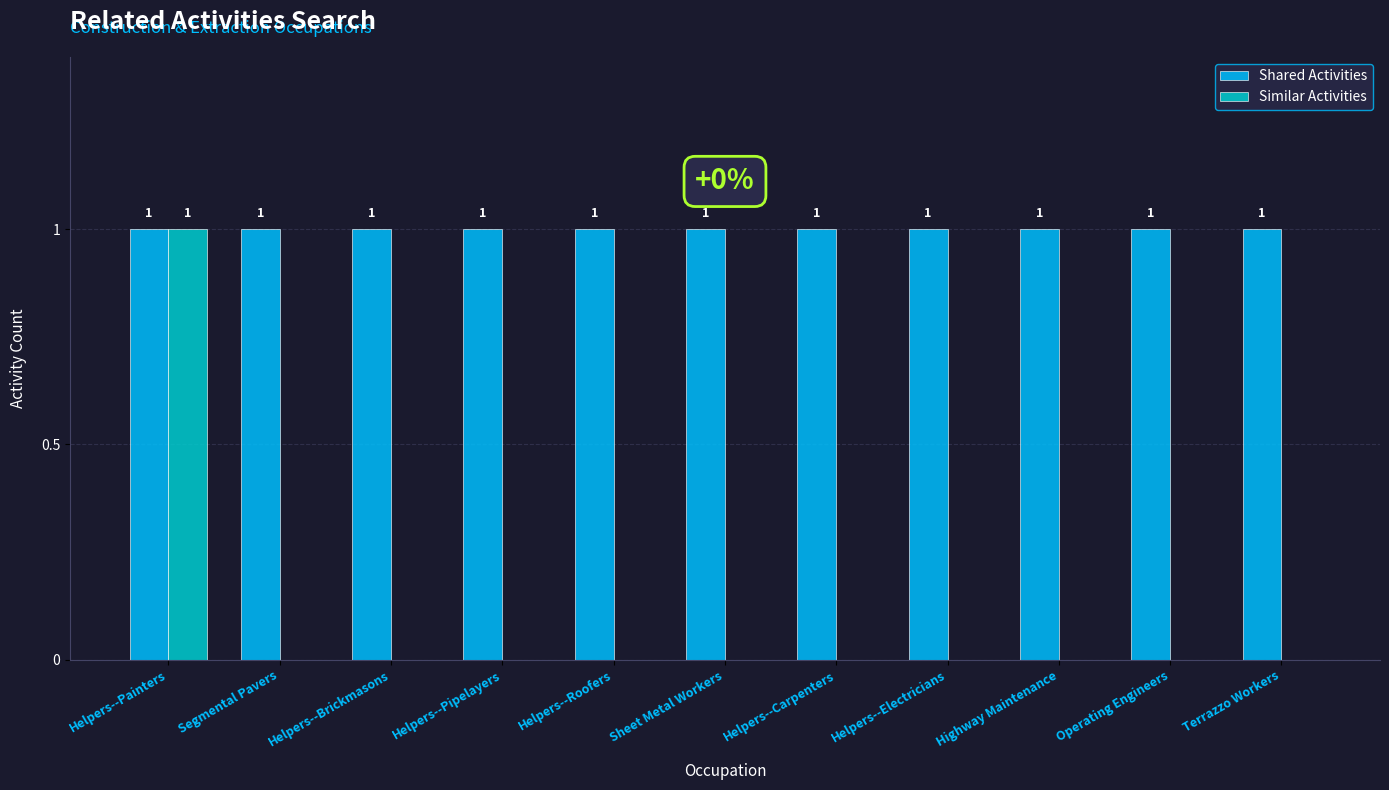

What is the sum of all Shared Activities values?

11